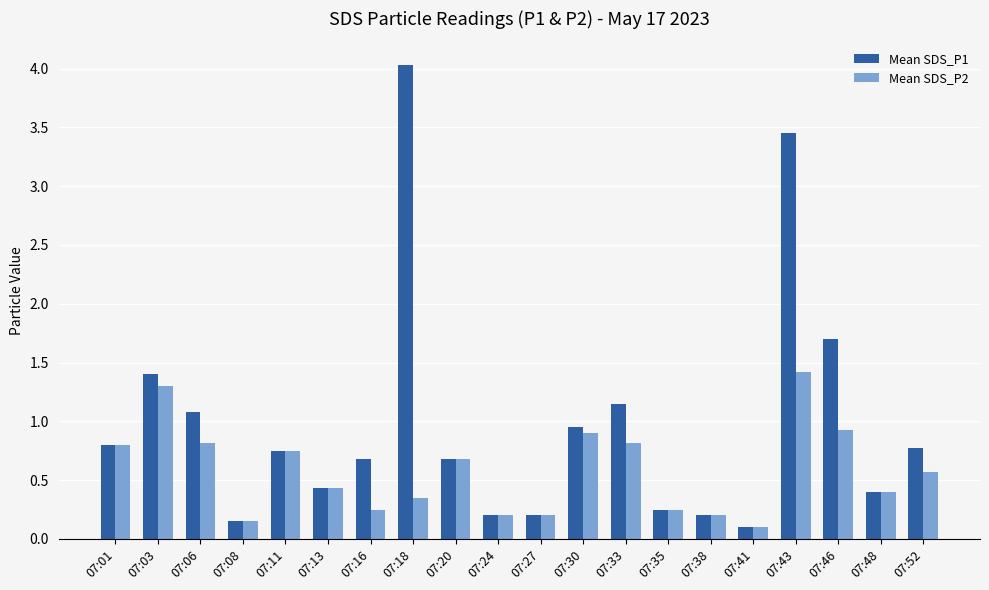

Which series has the widest spread of values?

Mean SDS_P1